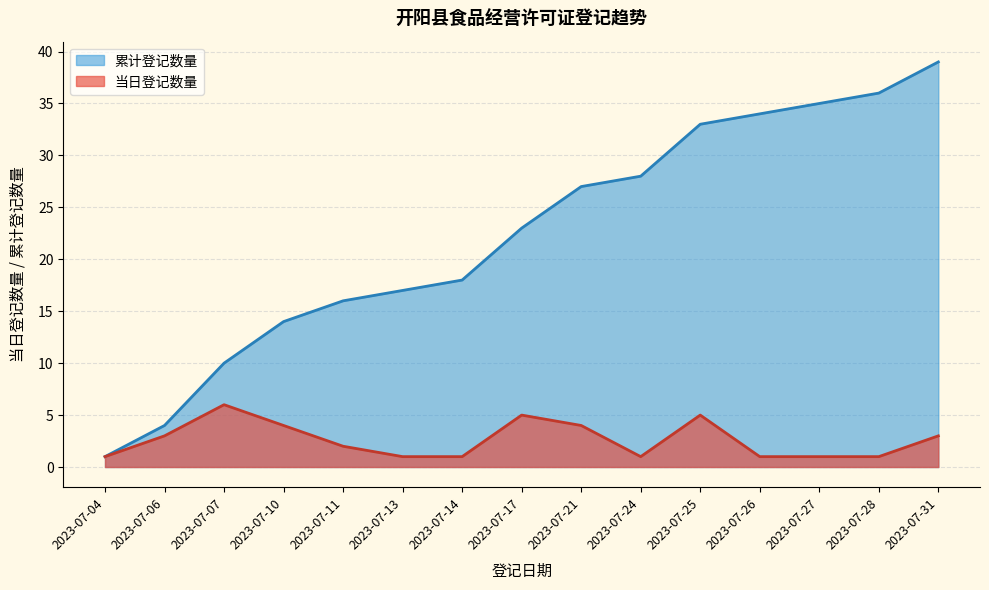

What value does the data have at 2023-07-07, to the nearest 5?

10